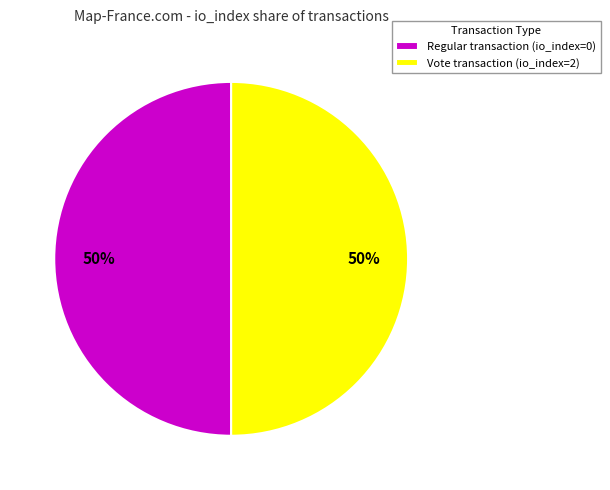

Combined, do Vote transaction (io_index=2) and Regular transaction (io_index=0) account for over 50%?

Yes